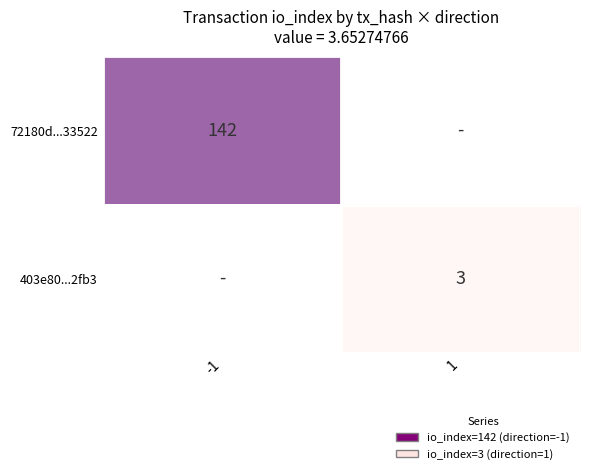

Is it true that 403e80...2fb3 equals 3 at 1?

True